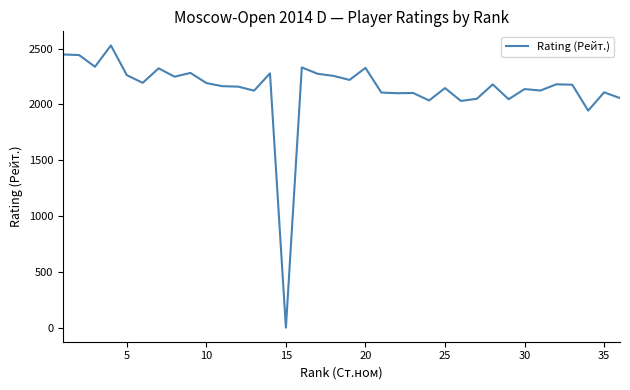

What is the difference between the maximum and minimum values?

2528